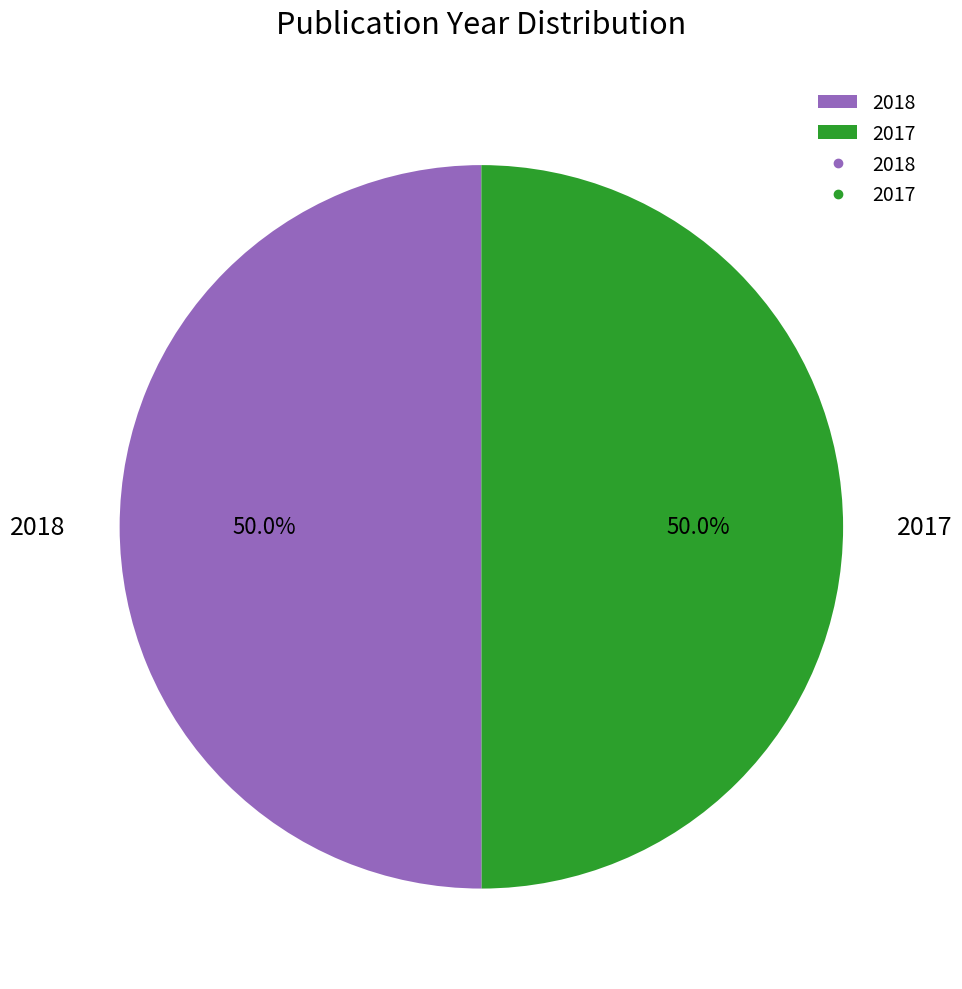

What percentage is the 2018 slice, to the nearest percent?

50%